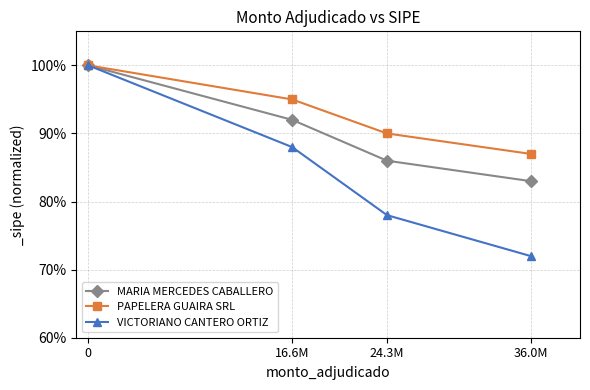

Which series has the largest total across all categories?

PAPELERA GUAIRA SRL